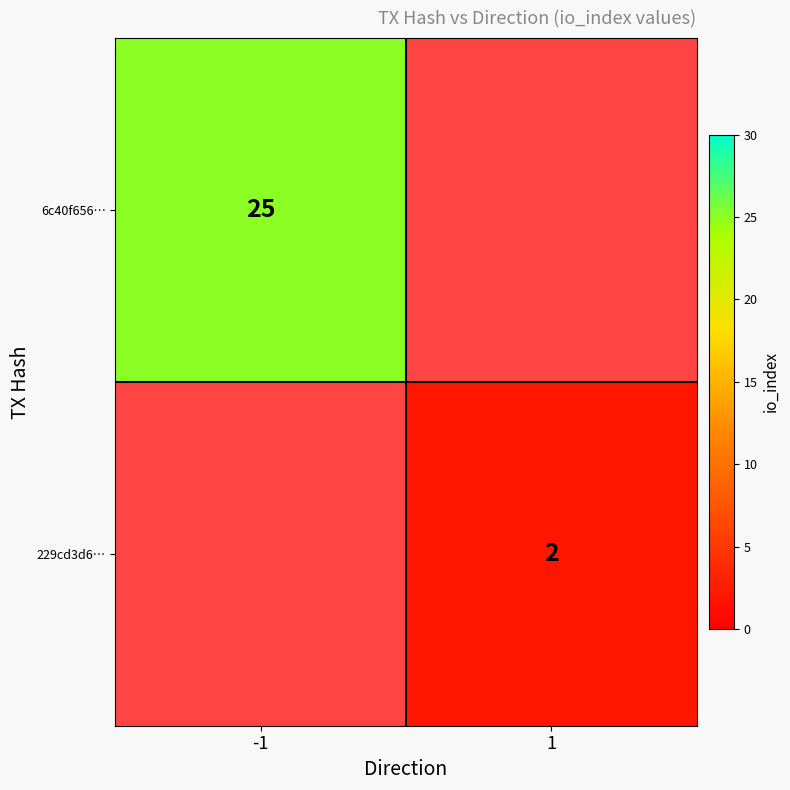

List the labels in order of 6c40f656… value, largest first.

-1, 1